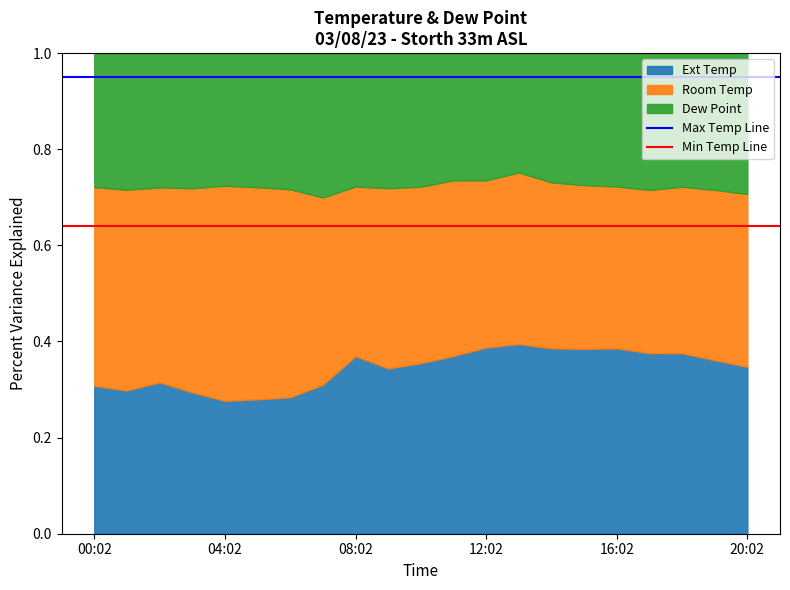

The Ext Temp series shows 0.1 at 08:02. True or false?

False